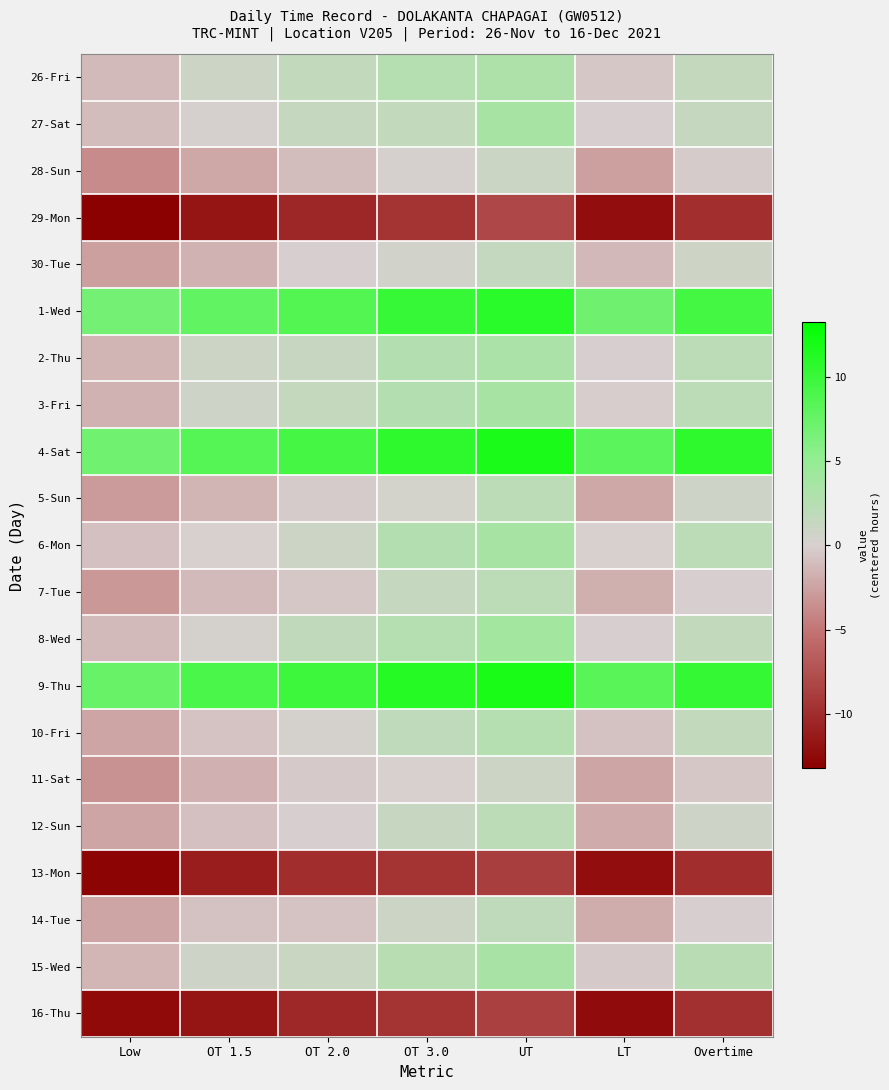

Which category has the highest value across all series?

UT